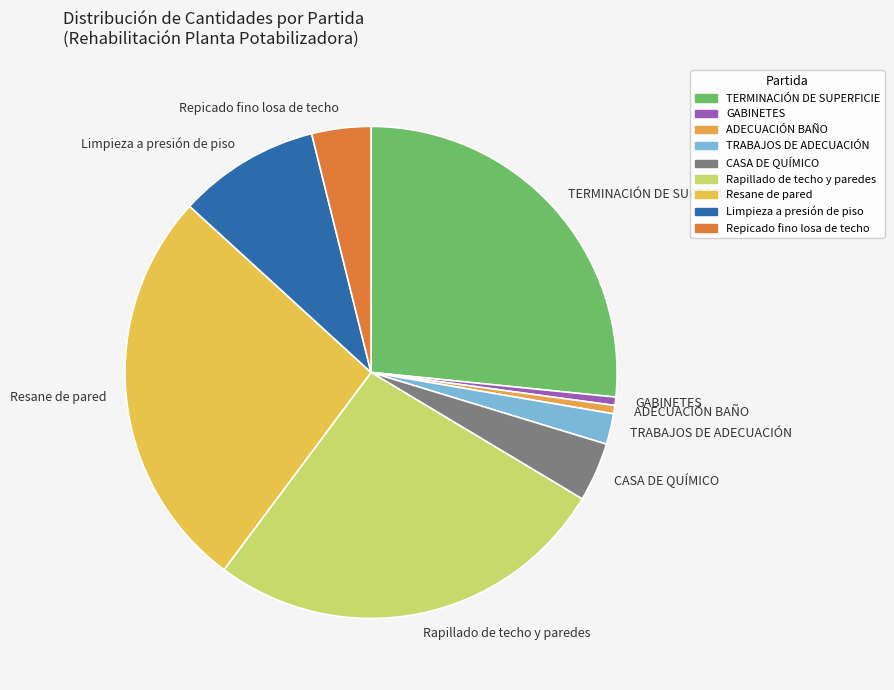

Is the sum of ADECUACIÓN BAÑO and TRABAJOS DE ADECUACIÓN greater than half?

No